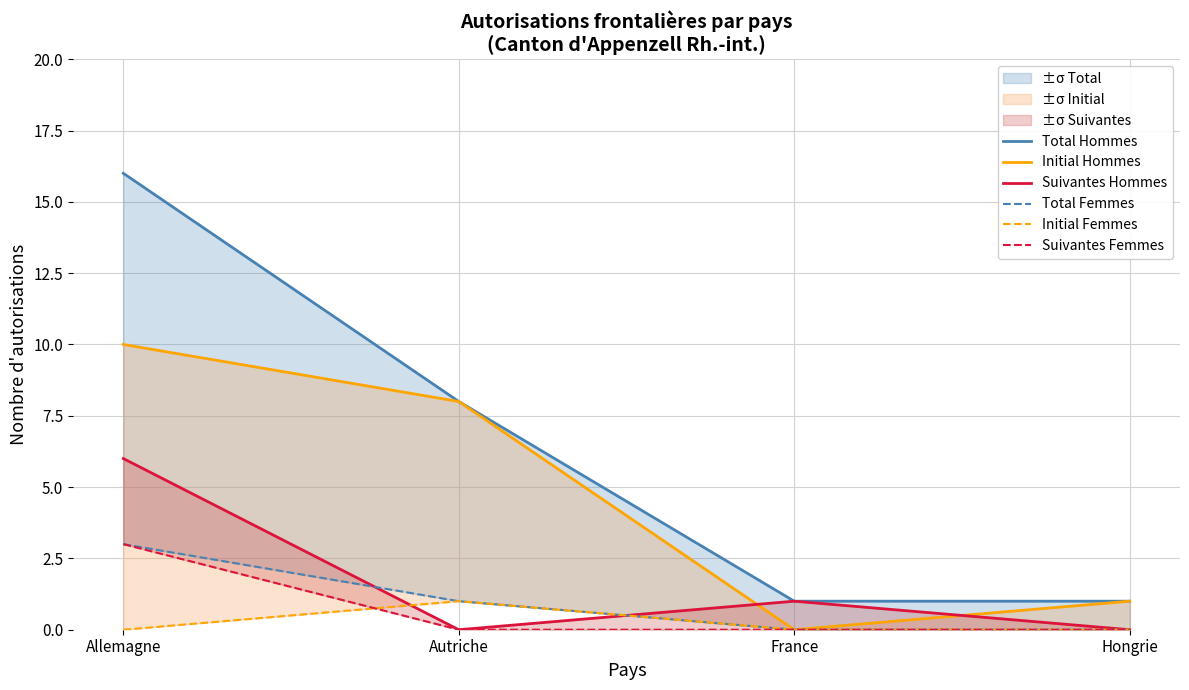

Which series has the largest range (max minus min)?

Total Hommes